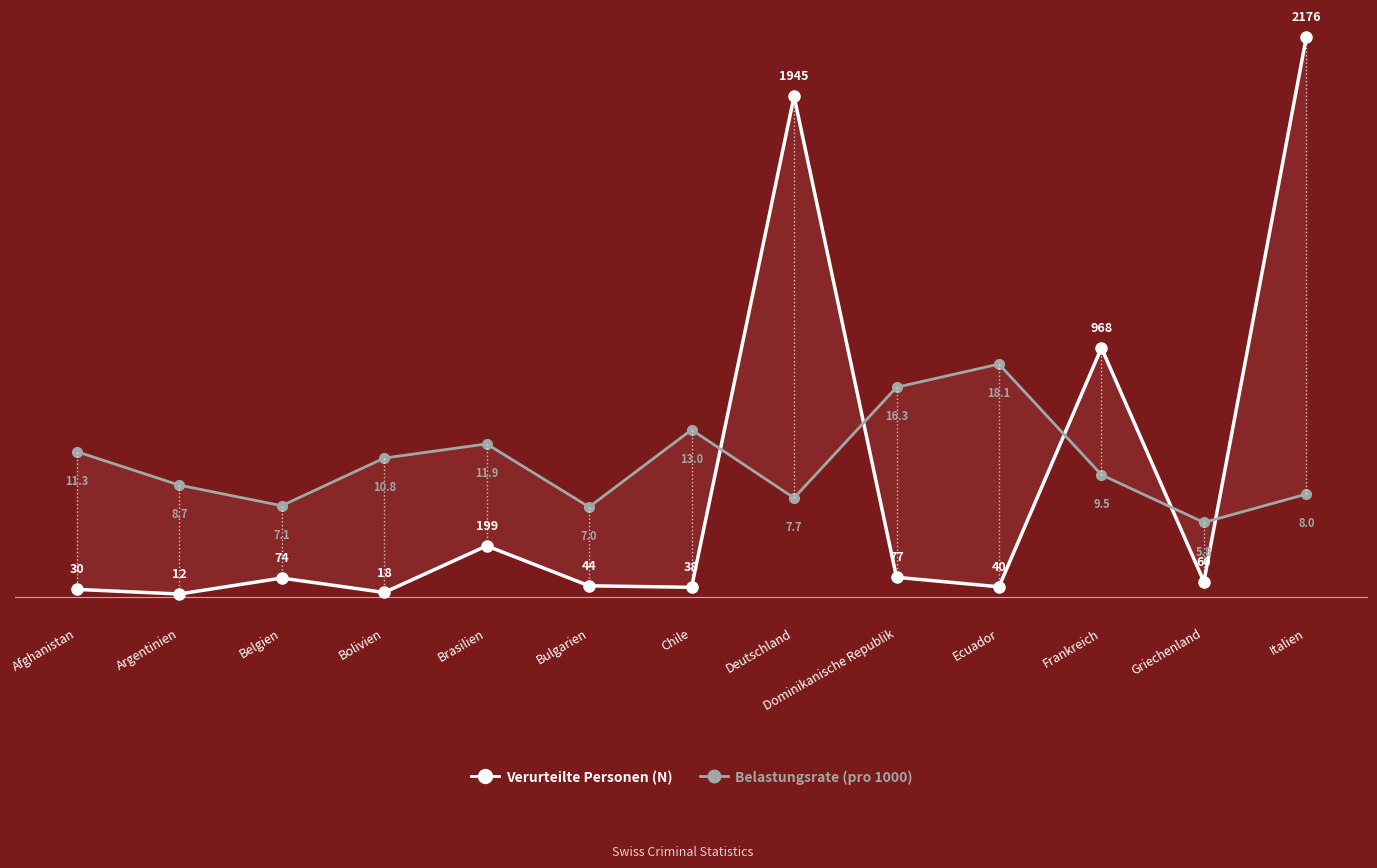

At which category does Verurteilte Personen (N) reach its first local peak?

Belgien